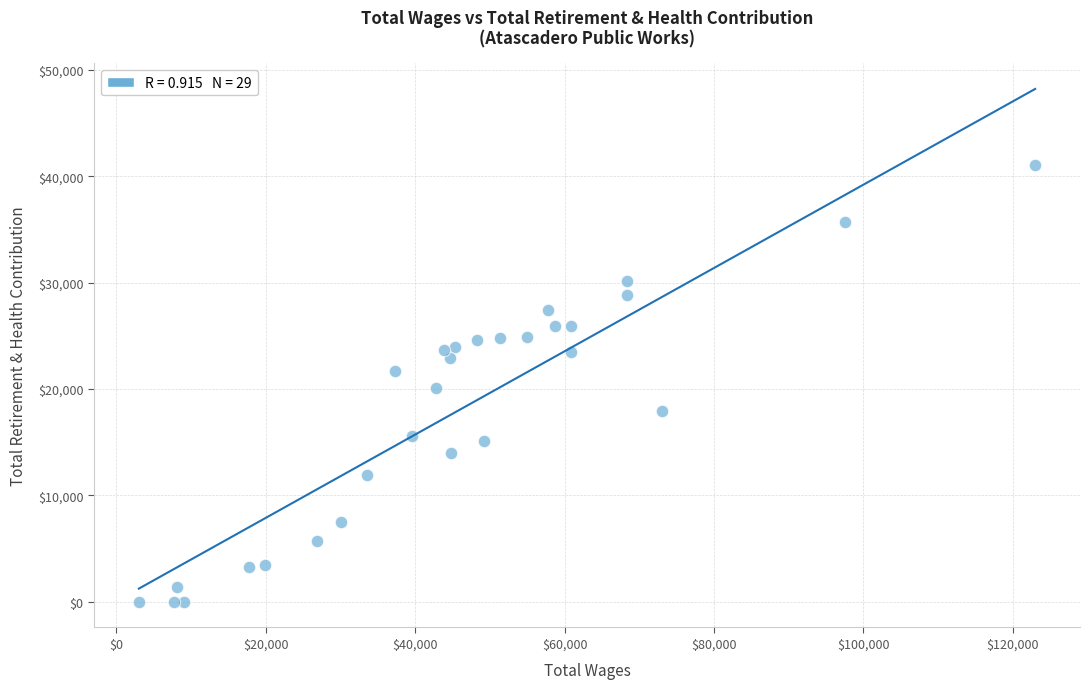

What is the range of Y values (max minus min)?

41120